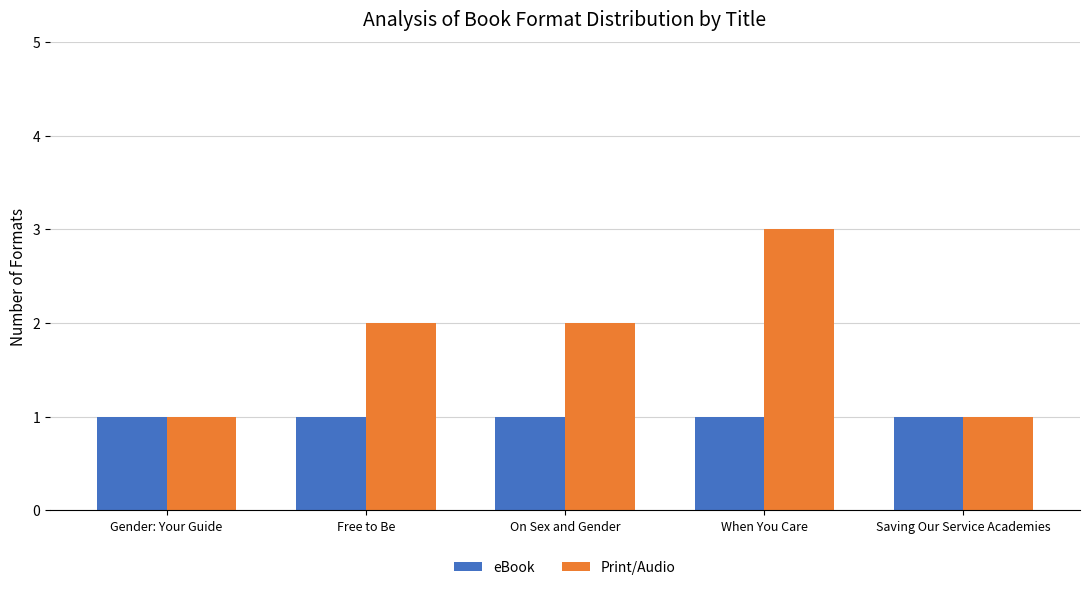

List the series in order of their peak value, lowest first.

eBook, Print/Audio